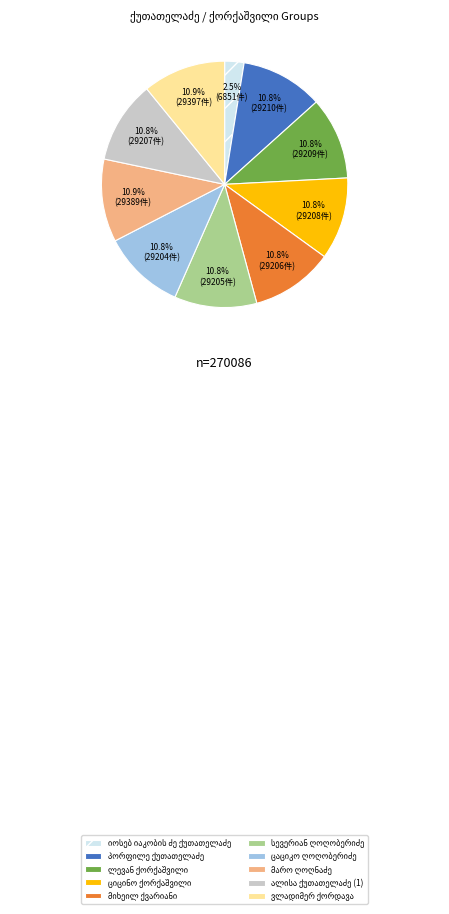

Is there a majority slice in this chart?

No